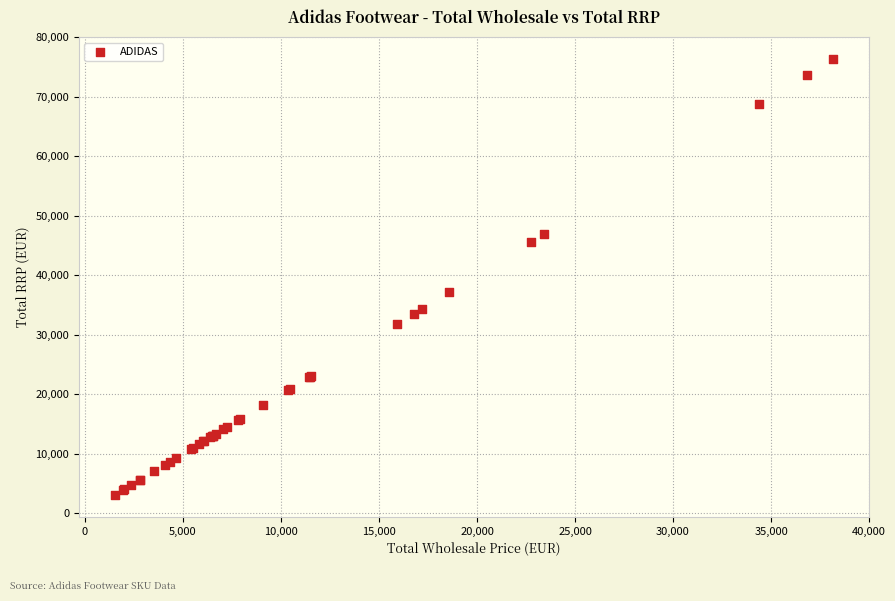

What Y value in the scatter plot is closest to 39700?

37145